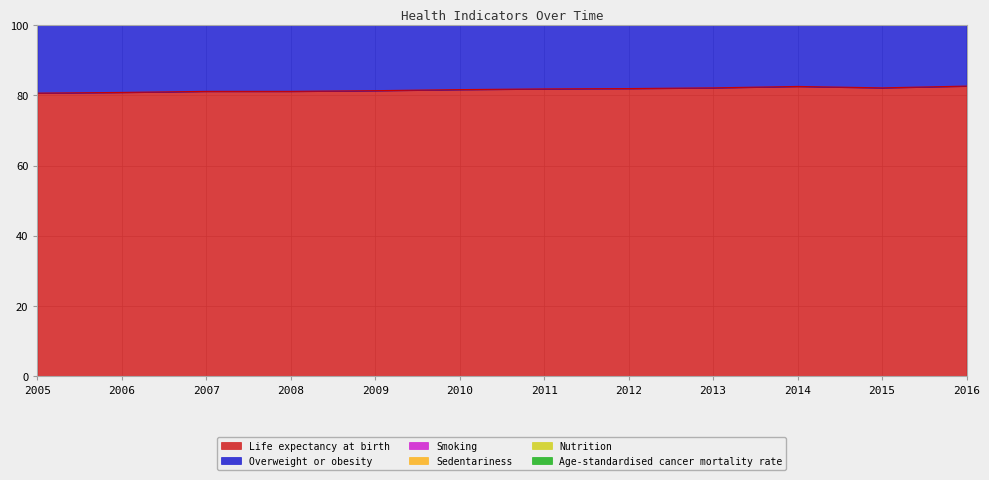

What is the spread (max minus min) of values at 2012?

72.2